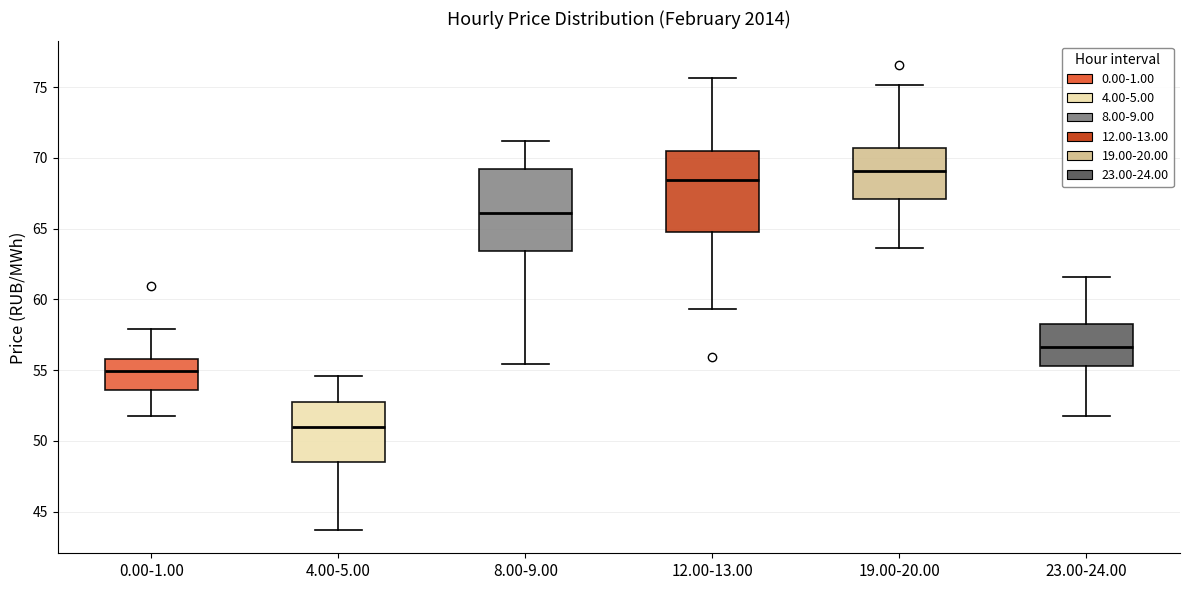

Reading left to right, transcribe this box plot: for each box, give where its median line is, the range the box spans, and where its two whiskers end, as read against the y-axis. The values are not printed on the chart, so give them approximately, as read against the axis.

0.00-1.00: median 55.0, box 53.5 to 56.0, whiskers 51.5 to 58.0
4.00-5.00: median 51.0, box 48.5 to 52.5, whiskers 43.5 to 54.5
8.00-9.00: median 66.0, box 63.5 to 69.0, whiskers 55.5 to 71.0
12.00-13.00: median 68.5, box 65.0 to 70.5, whiskers 59.5 to 75.5
19.00-20.00: median 69.0, box 67.0 to 70.5, whiskers 63.5 to 75.0
23.00-24.00: median 56.5, box 55.5 to 58.5, whiskers 52.0 to 61.5